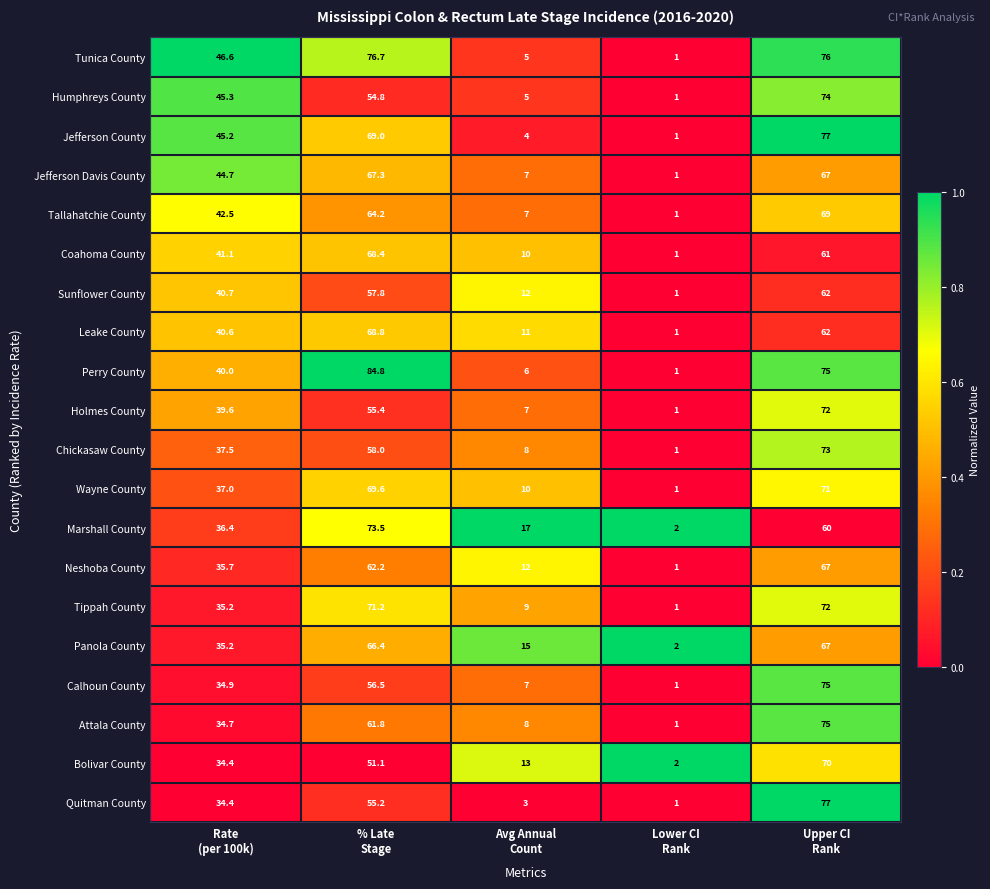

Which series has the largest range (max minus min)?

Perry County